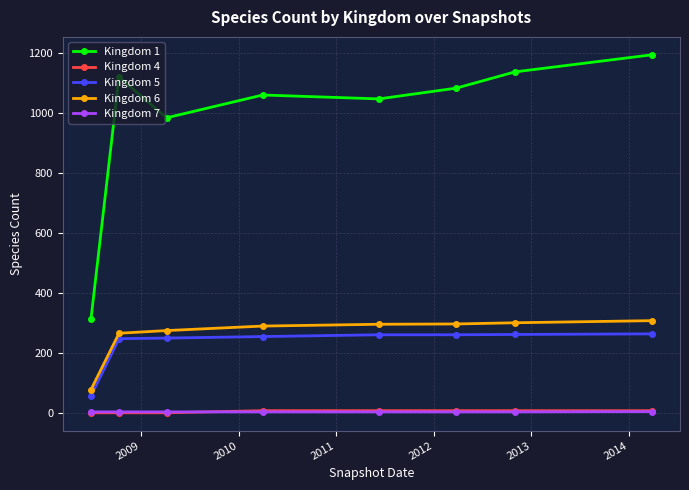

At how many categories does at least one series exceed 31?

8